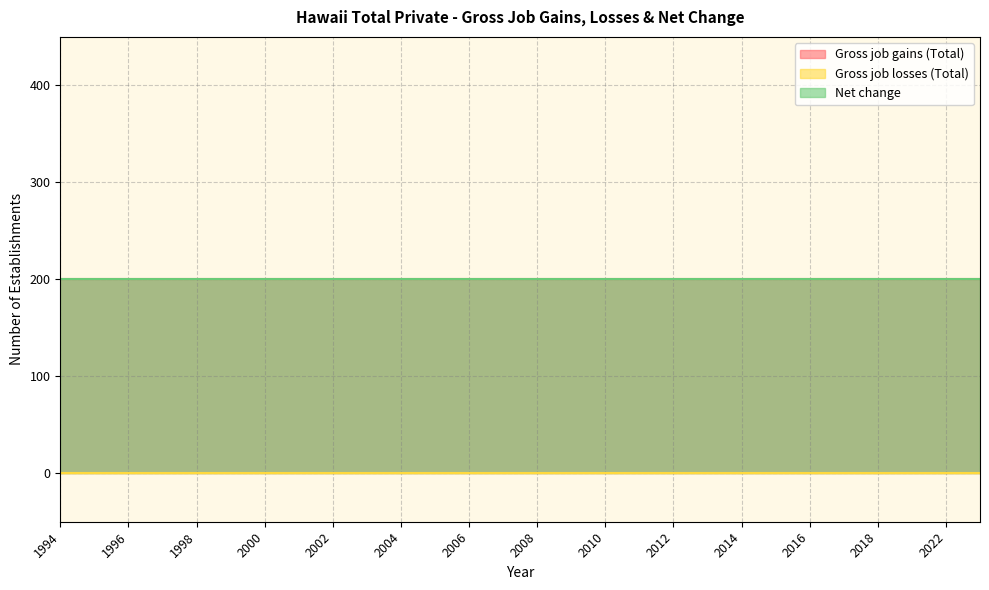

What are all the series names shown in the legend?

Gross job gains (Total), Gross job losses (Total), Net change